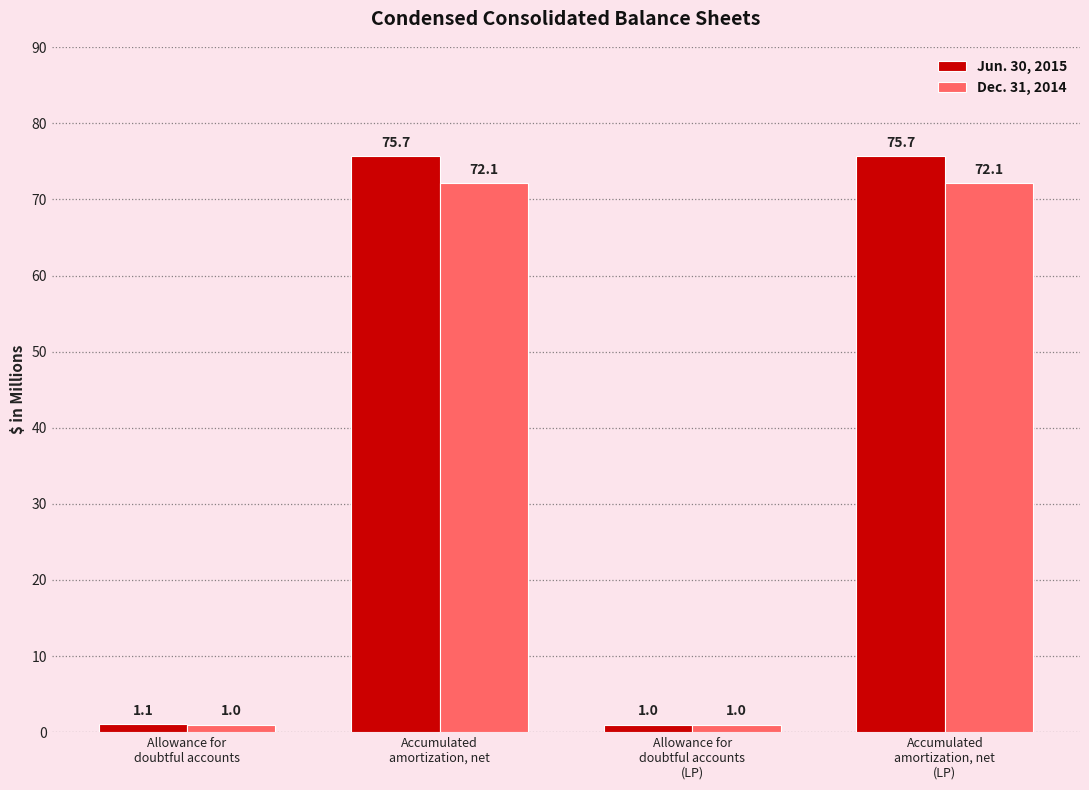

What is the maximum value for Dec. 31, 2014?

72.1